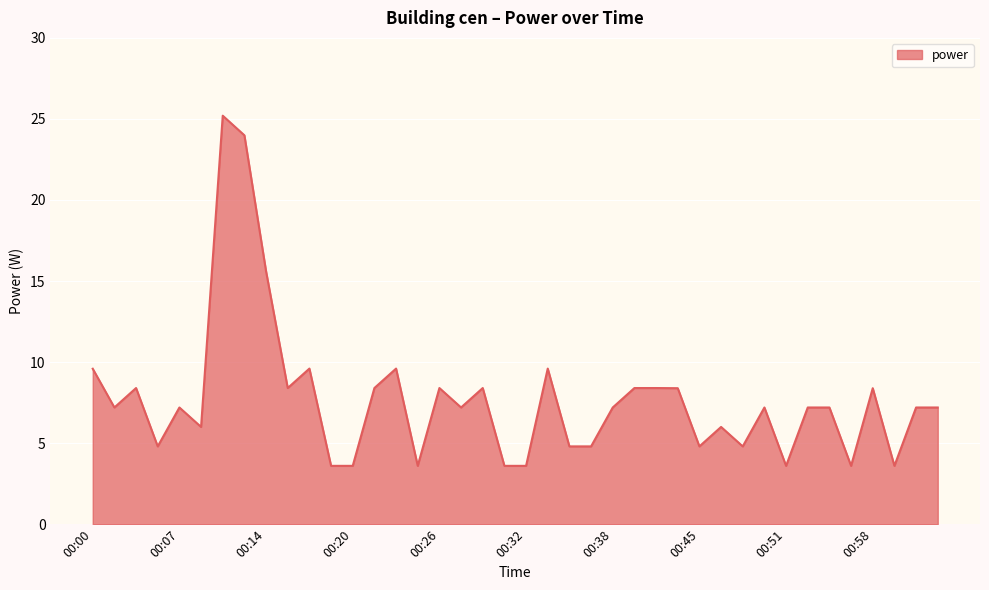

Does the chart have visible grid lines?

Yes